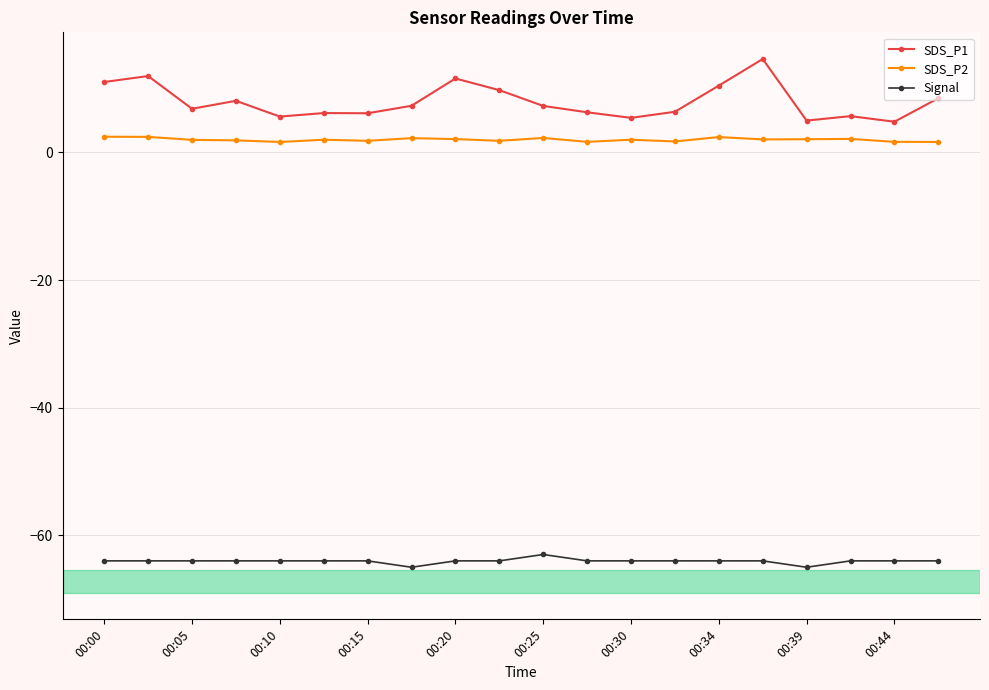

True or false: Signal has more than 0 interior local peaks.

True